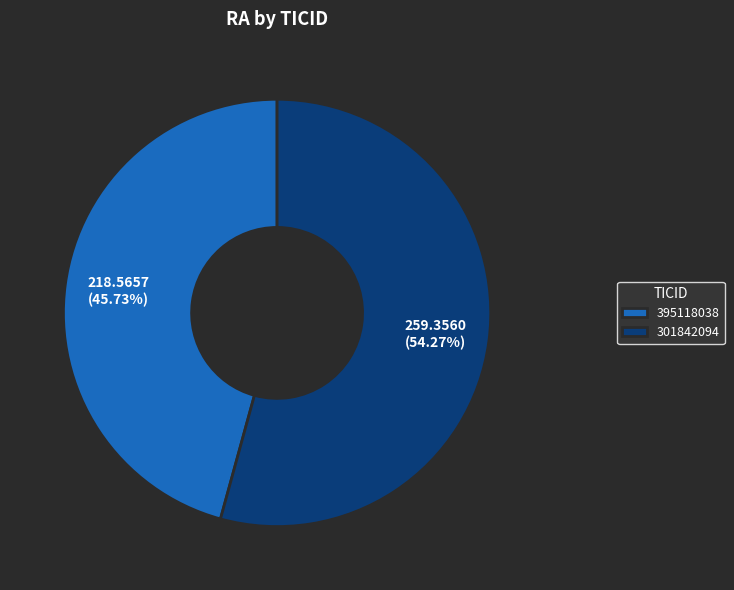

Do 395118038 and 301842094 together represent more than half of the pie?

Yes